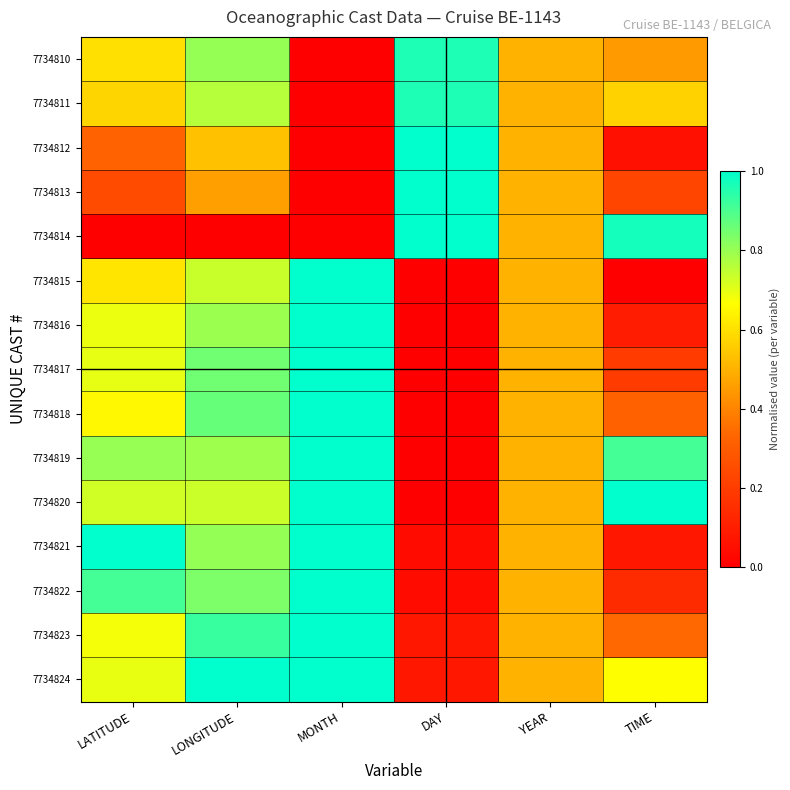

Reading left to right, list all the values displayed in this chart.

7734810: LATITUDE=0.6	LONGITUDE=0.8	MONTH=0.0	DAY=1.0	YEAR=0.5	TIME=0.5
7734811: LATITUDE=0.6	LONGITUDE=0.8	MONTH=0.0	DAY=1.0	YEAR=0.5	TIME=0.6
7734812: LATITUDE=0.3	LONGITUDE=0.5	MONTH=0.0	DAY=1.0	YEAR=0.5	TIME=0.1
7734813: LATITUDE=0.2	LONGITUDE=0.5	MONTH=0.0	DAY=1.0	YEAR=0.5	TIME=0.2
7734814: LATITUDE=0.0	LONGITUDE=0.0	MONTH=0.0	DAY=1.0	YEAR=0.5	TIME=1.0
7734815: LATITUDE=0.6	LONGITUDE=0.7	MONTH=1.0	DAY=0.0	YEAR=0.5	TIME=0.0
7734816: LATITUDE=0.7	LONGITUDE=0.8	MONTH=1.0	DAY=0.0	YEAR=0.5	TIME=0.1
7734817: LATITUDE=0.7	LONGITUDE=0.9	MONTH=1.0	DAY=0.0	YEAR=0.5	TIME=0.2
7734818: LATITUDE=0.7	LONGITUDE=0.9	MONTH=1.0	DAY=0.0	YEAR=0.5	TIME=0.3
7734819: LATITUDE=0.8	LONGITUDE=0.8	MONTH=1.0	DAY=0.0	YEAR=0.5	TIME=0.9
7734820: LATITUDE=0.7	LONGITUDE=0.7	MONTH=1.0	DAY=0.0	YEAR=0.5	TIME=1.0
7734821: LATITUDE=1.0	LONGITUDE=0.8	MONTH=1.0	DAY=0.0	YEAR=0.5	TIME=0.1
7734822: LATITUDE=0.9	LONGITUDE=0.8	MONTH=1.0	DAY=0.0	YEAR=0.5	TIME=0.1
7734823: LATITUDE=0.7	LONGITUDE=0.9	MONTH=1.0	DAY=0.1	YEAR=0.5	TIME=0.3
7734824: LATITUDE=0.7	LONGITUDE=1.0	MONTH=1.0	DAY=0.1	YEAR=0.5	TIME=0.7